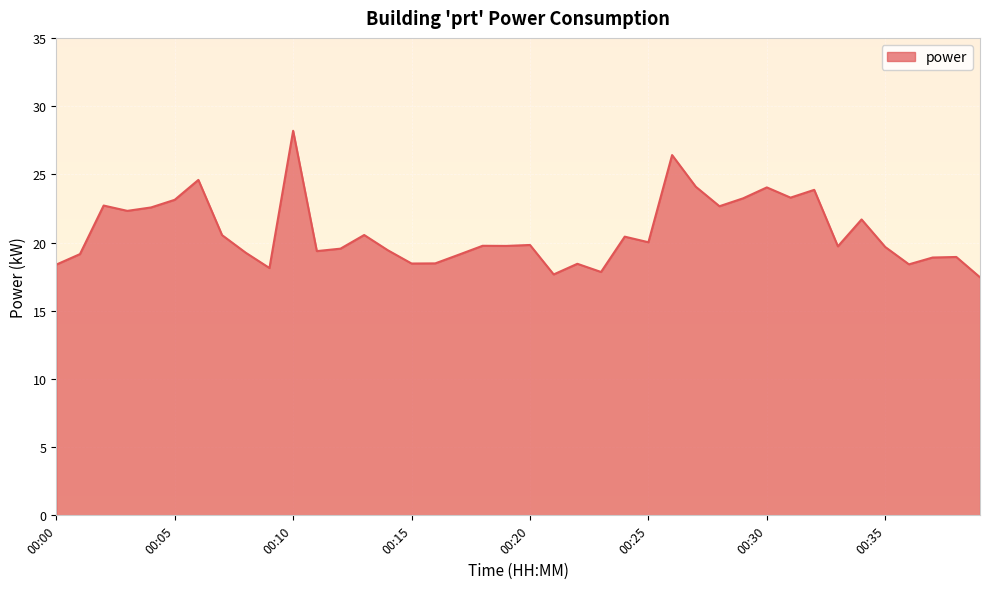

What is the greatest value displayed?

28.2